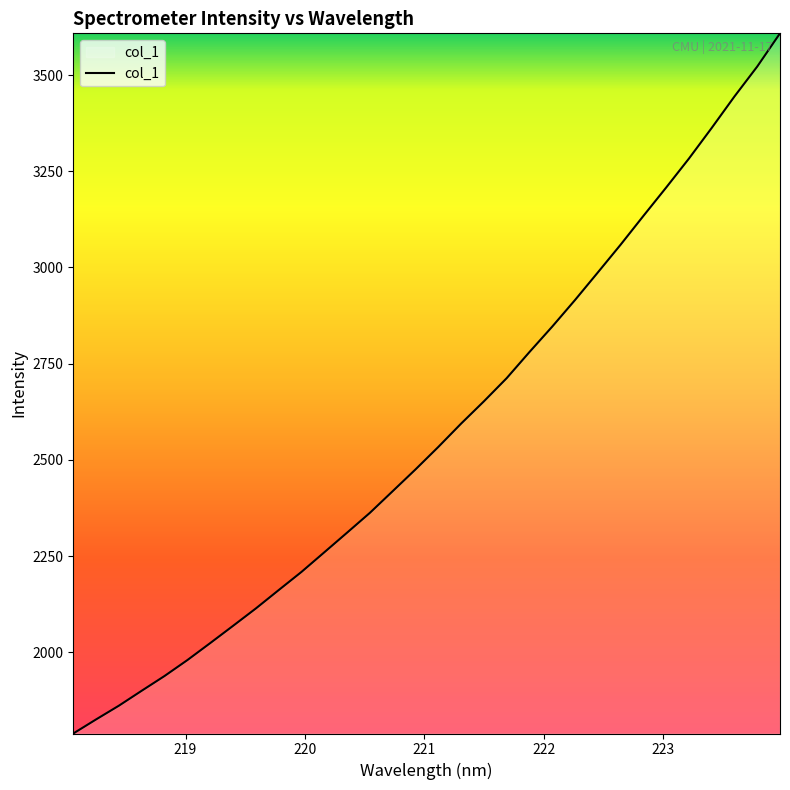

How many lines are shown in the chart?

1